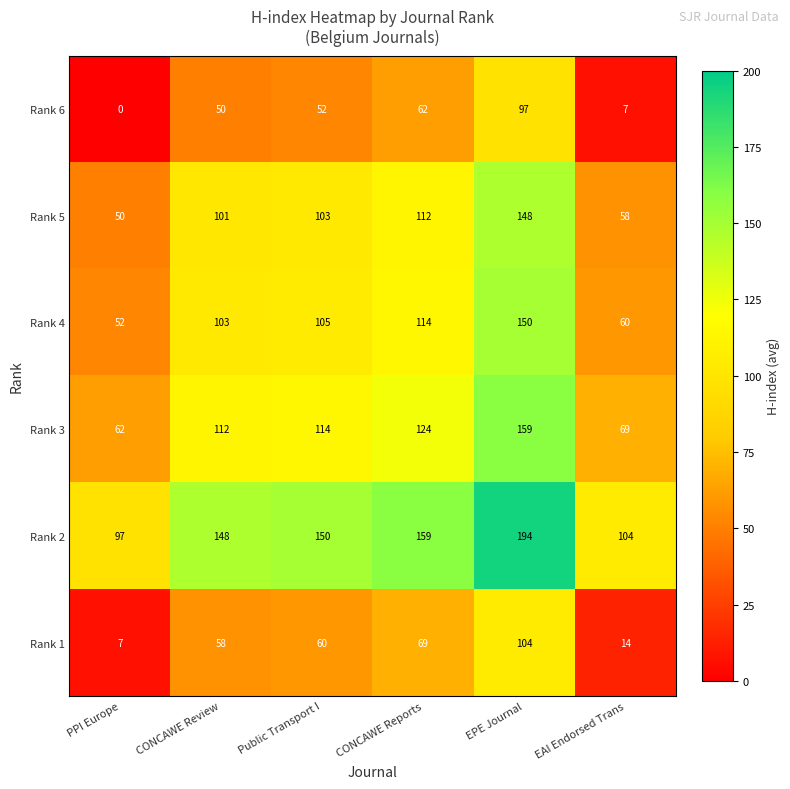

Rank the series by their maximum value, from lowest to highest.

Rank 6, Rank 1, Rank 5, Rank 4, Rank 3, Rank 2